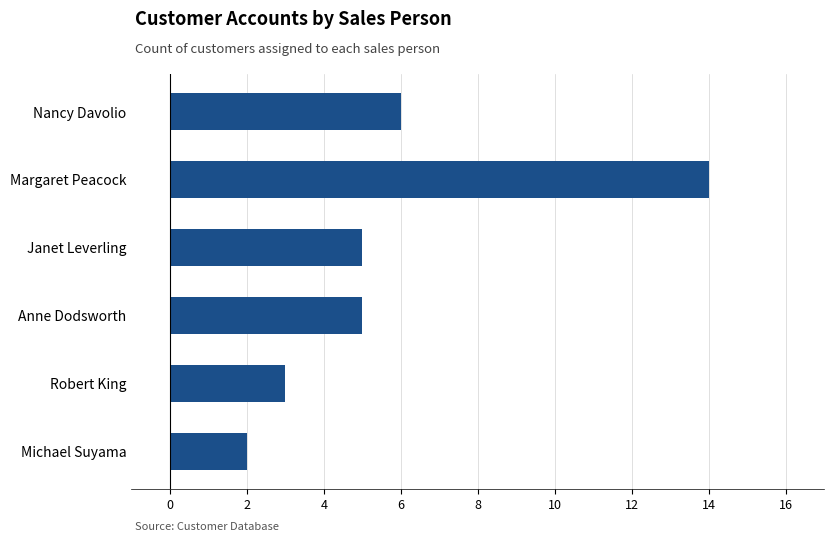

At which category does the chart reach its minimum across all series?

Michael Suyama